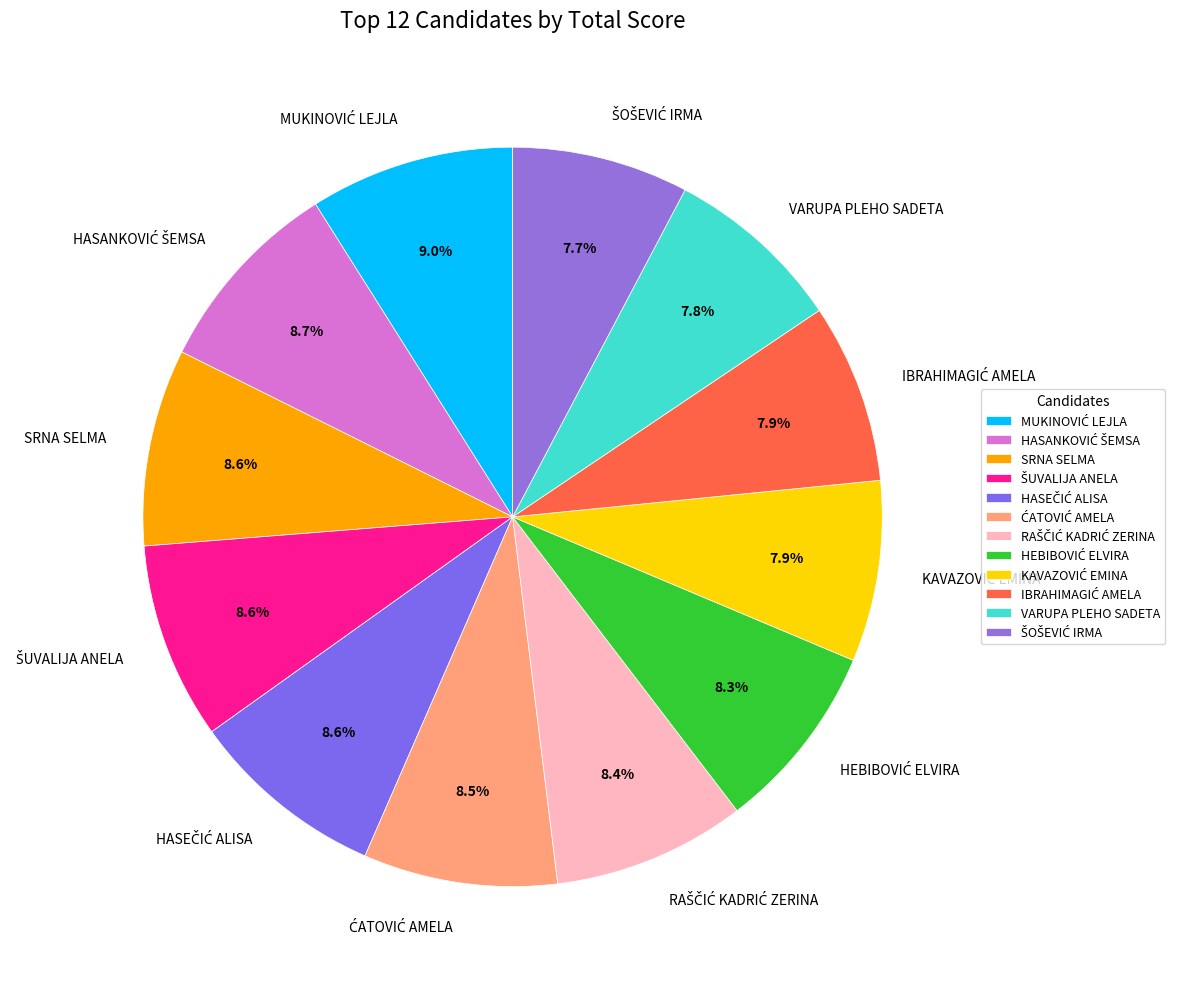

How many segments does this pie chart have?

12